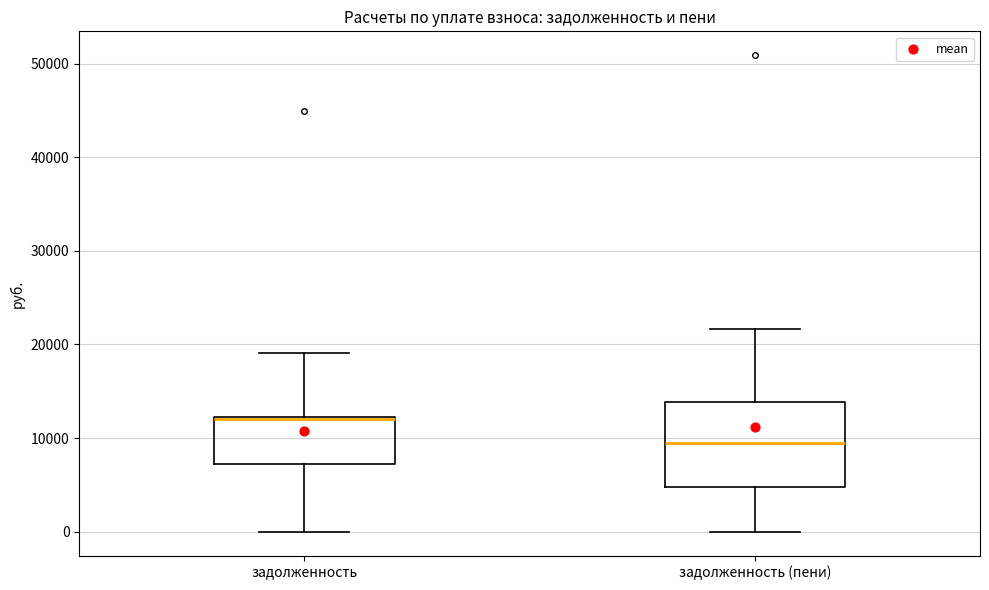

Comparing the boxes themselves (not the whiskers), which one is the tallest?

задолженность (пени)